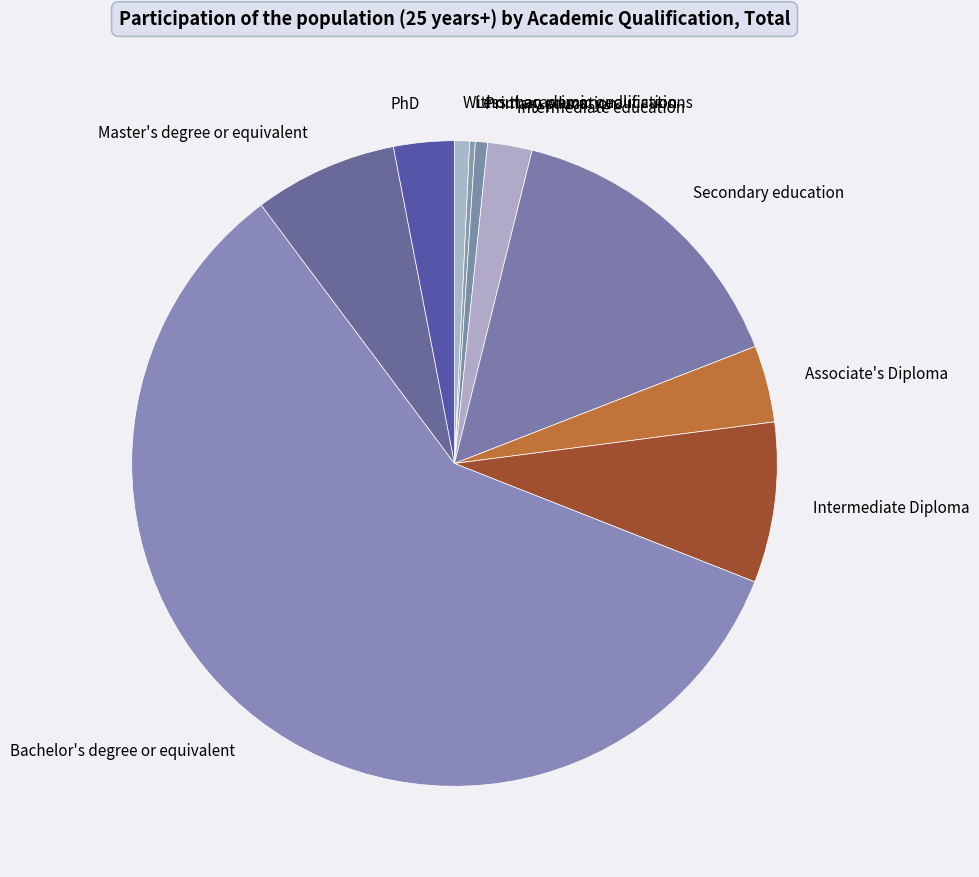

Count the number of slices in the pie.

10